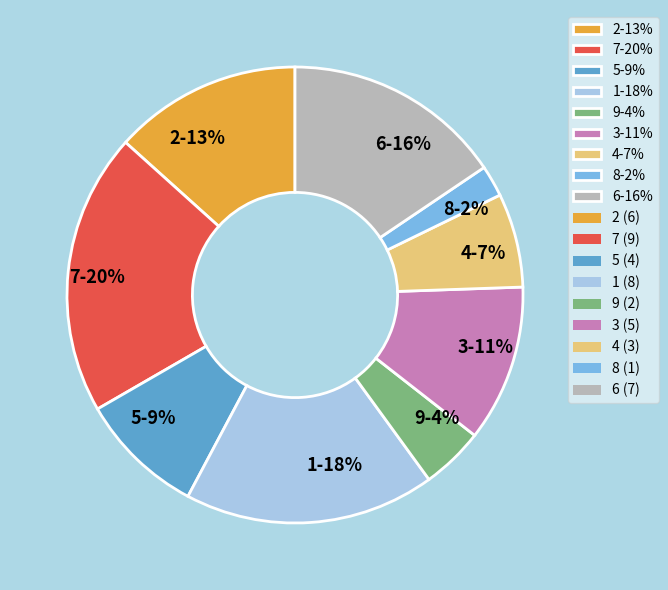

Rank the categories by value from lowest to highest.

8, 9, 4, 5, 3, 2, 6, 1, 7